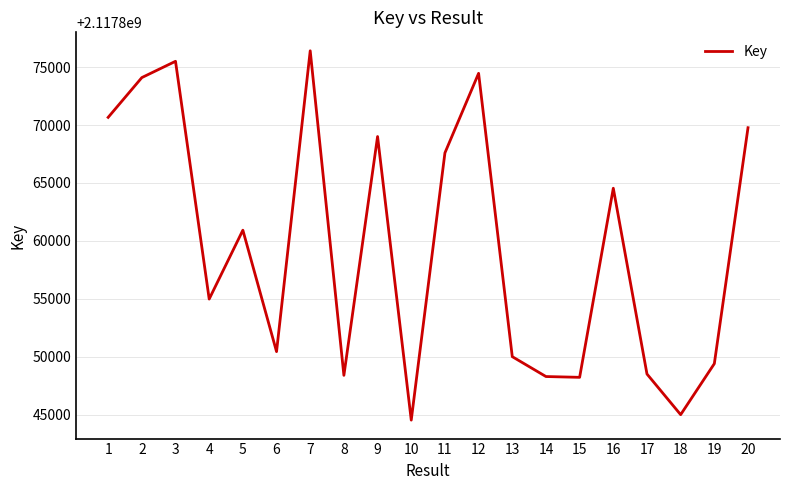

True or false: the data shows 1319721138 at 20.

False